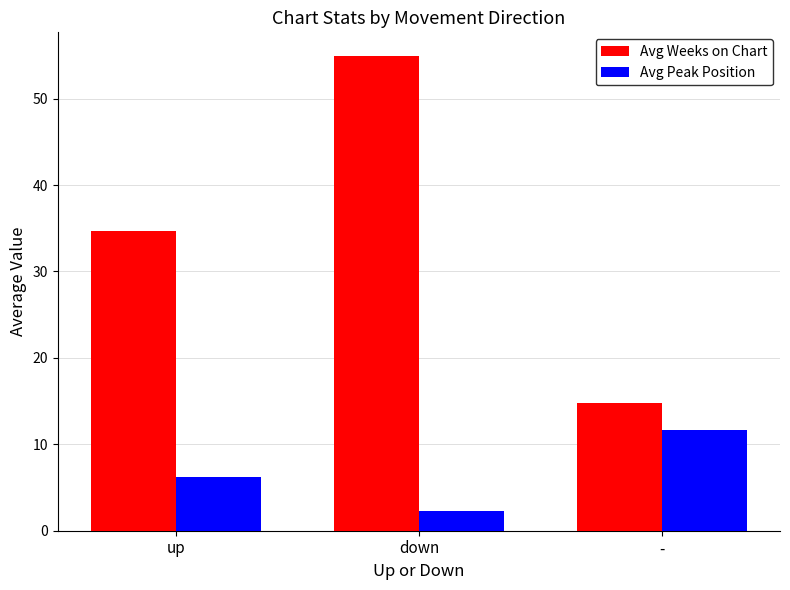

What is the label of the 2nd bar from the right?

down